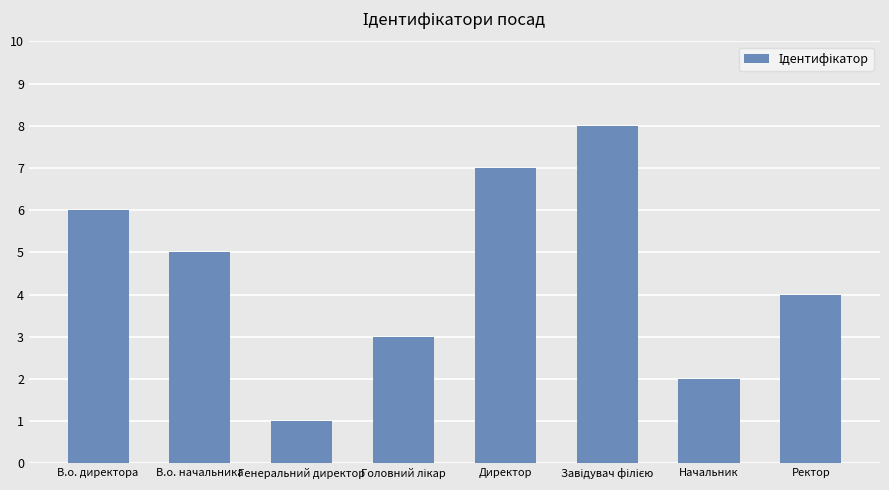

At which label does the data first exceed 5?

В.о. директора